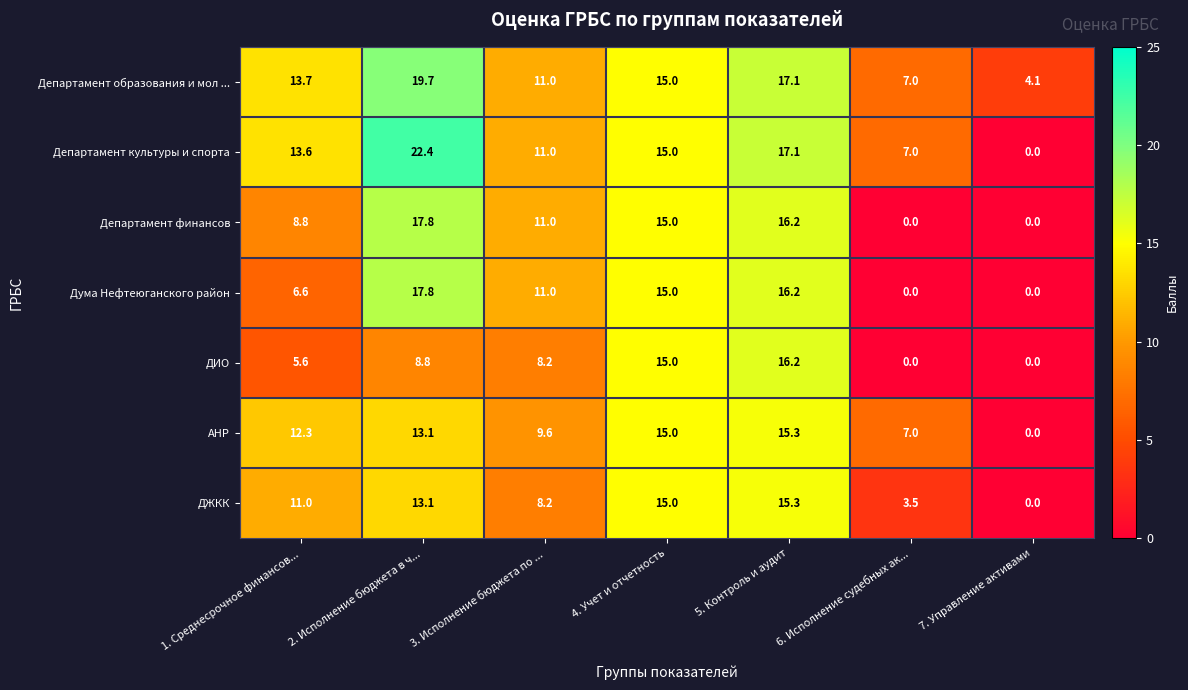

Which series has the widest spread of values?

Департамент культуры и спорта